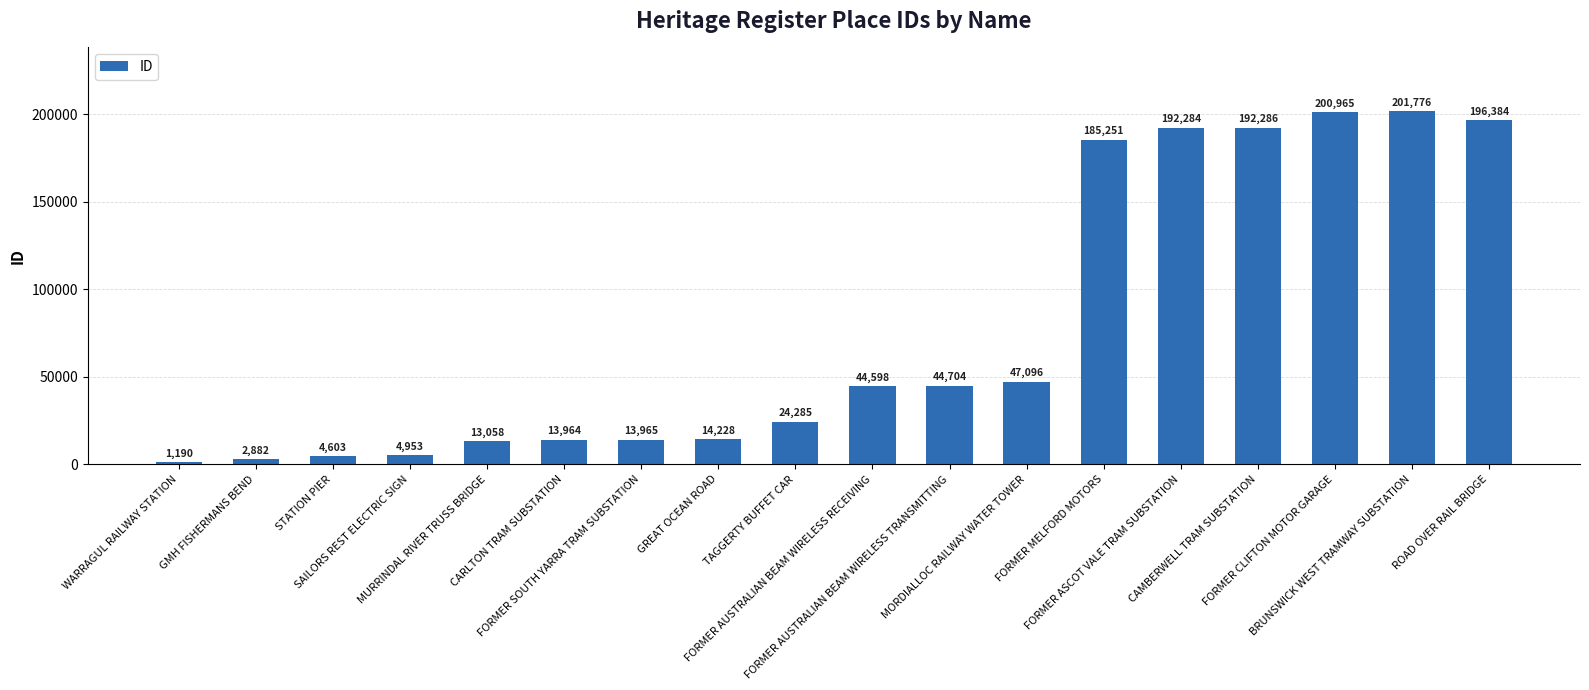

Reading left to right, transcribe all the data shown in this chart.

WARRAGUL RAILWAY STATION=1190	GMH FISHERMANS BEND=2882	STATION PIER=4603	SAILORS REST ELECTRIC SIGN=4953	MURRINDAL RIVER TRUSS BRIDGE=13058	CARLTON TRAM SUBSTATION=13964	FORMER SOUTH YARRA TRAM SUBSTATION=13965	GREAT OCEAN ROAD=14228	TAGGERTY BUFFET CAR=24285	FORMER AUSTRALIAN BEAM WIRELESS RECEIVING=44598	FORMER AUSTRALIAN BEAM WIRELESS TRANSMITTING=44704	MORDIALLOC RAILWAY WATER TOWER=47096	FORMER MELFORD MOTORS=185251	FORMER ASCOT VALE TRAM SUBSTATION=192284	CAMBERWELL TRAM SUBSTATION=192286	FORMER CLIFTON MOTOR GARAGE=200965	BRUNSWICK WEST TRAMWAY SUBSTATION=201776	ROAD OVER RAIL BRIDGE=196384